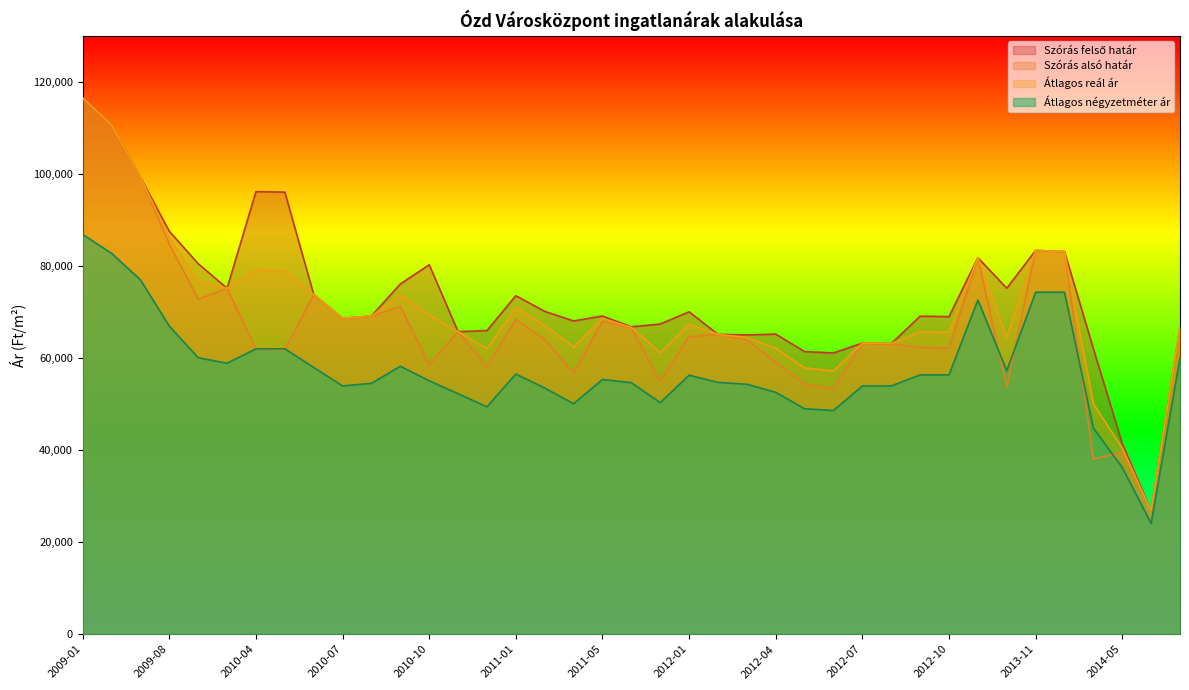

Reading right to left, what are all the values shown in this chart?

Átlagos négyzetméter ár: 2014-08=60000	2014-06=24074	2014-05=36214	2014-04=44773	2013-12=74285	2013-11=74285	2013-10=57234	2013-09=72602	2012-10=56325	2012-09=56325	2012-08=53921	2012-07=53921	2012-06=48586	2012-05=48977	2012-04=52542	2012-03=54304	2012-02=54705	2012-01=56255	2011-12=50303	2011-11=54625	2011-05=55332	2011-03=50060	2011-02=53480	2011-01=56519	2010-12=49395	2010-11=52239	2010-10=55048	2010-09=58207	2010-08=54497	2010-07=53921	2010-06=57955	2010-05=61989	2010-04=61989	2010-02=58864	2010-01=60059	2009-08=66921	2009-07=76986	2009-02=82731	2009-01=86842
Szórás alsó határ: 2014-08=66642	2014-06=26826	2014-05=39462	2014-04=38096	2013-12=83113	2013-11=83366	2013-10=53695	2013-09=81788	2012-10=62189	2012-09=62275	2012-08=63122	2012-07=63239	2012-06=53296	2012-05=54350	2012-04=59041	2012-03=63916	2012-02=65143	2012-01=64632	2011-12=54926	2011-11=66549	2011-05=68015	2011-03=56753	2011-02=64019	2011-01=68405	2010-12=58096	2010-11=65726	2010-10=58544	2010-09=71189	2010-08=69117	2010-07=68583	2010-06=73799	2010-05=61799	2010-04=61913	2010-02=75151	2010-01=72776	2009-08=84747	2009-07=99232	2009-02=110633	2009-01=116483
Szórás felső határ: 2014-08=66642	2014-06=26826	2014-05=41390	2014-04=62040	2013-12=83113	2013-11=83366	2013-10=75157	2013-09=81788	2012-10=68989	2012-09=69075	2012-08=63122	2012-07=63239	2012-06=61092	2012-05=61390	2012-04=65191	2012-03=64998	2012-02=65143	2012-01=70034	2011-12=67376	2011-11=66775	2011-05=69115	2011-03=68045	2011-02=70135	2011-01=73535	2010-12=65952	2010-11=65726	2010-10=80252	2010-09=76075	2010-08=69117	2010-07=68583	2010-06=73799	2010-05=96027	2010-04=96141	2010-02=75151	2010-01=80488	2009-08=87519	2009-07=99232	2009-02=110633	2009-01=116483
Átlagos reál ár: 2014-08=66642	2014-06=26826	2014-05=40426	2014-04=50068	2013-12=83113	2013-11=83366	2013-10=64426	2013-09=81788	2012-10=65589	2012-09=65675	2012-08=63122	2012-07=63239	2012-06=57194	2012-05=57870	2012-04=62116	2012-03=64457	2012-02=65143	2012-01=67333	2011-12=61151	2011-11=66662	2011-05=68565	2011-03=62399	2011-02=67077	2011-01=70970	2010-12=62024	2010-11=65726	2010-10=69398	2010-09=73632	2010-08=69117	2010-07=68583	2010-06=73799	2010-05=78913	2010-04=79027	2010-02=75151	2010-01=76632	2009-08=86133	2009-07=99232	2009-02=110633	2009-01=116483